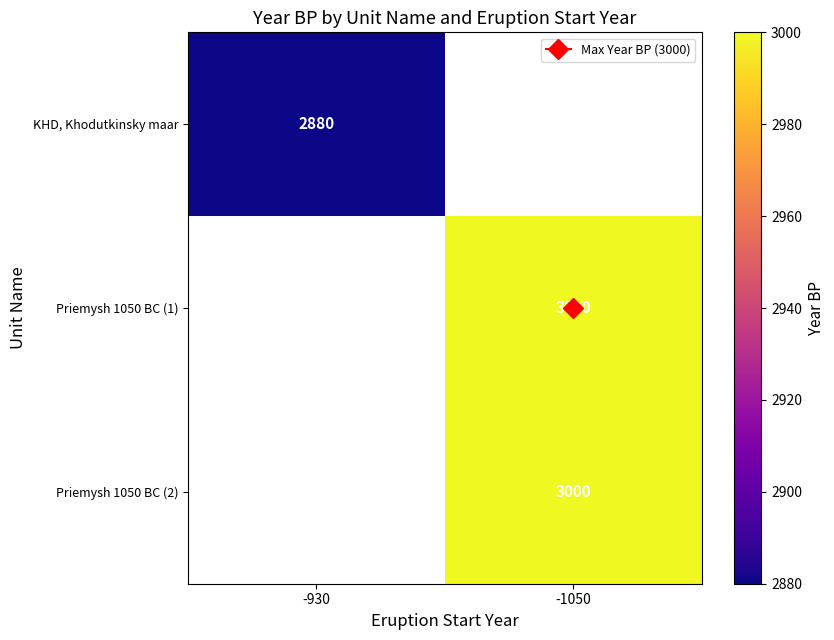

What is the minimum value for KHD, Khodutkinsky maar?

2880.0